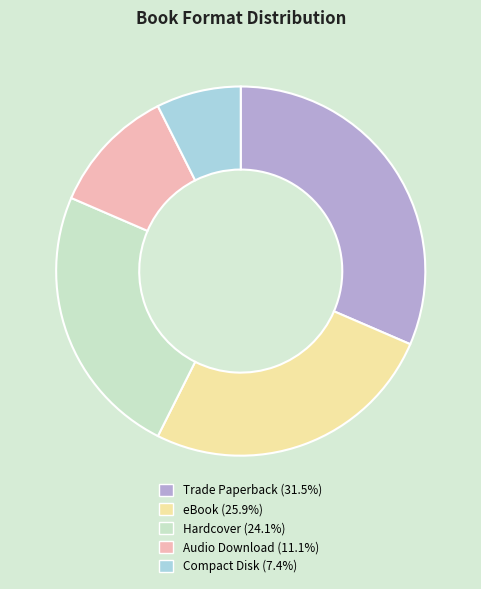

Does Compact Disk represent more than half of the total?

No